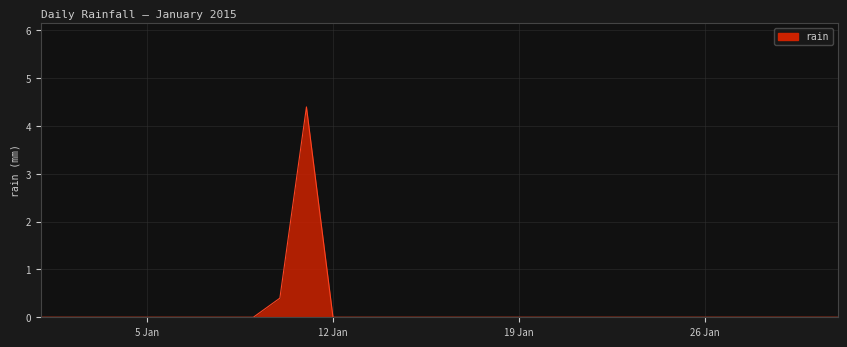

What is the difference between the maximum and minimum values?

4.4